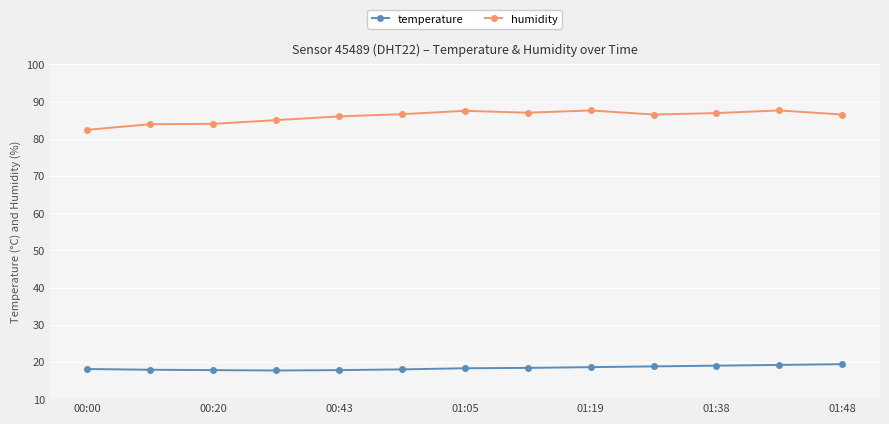

Which series has the largest range (max minus min)?

humidity